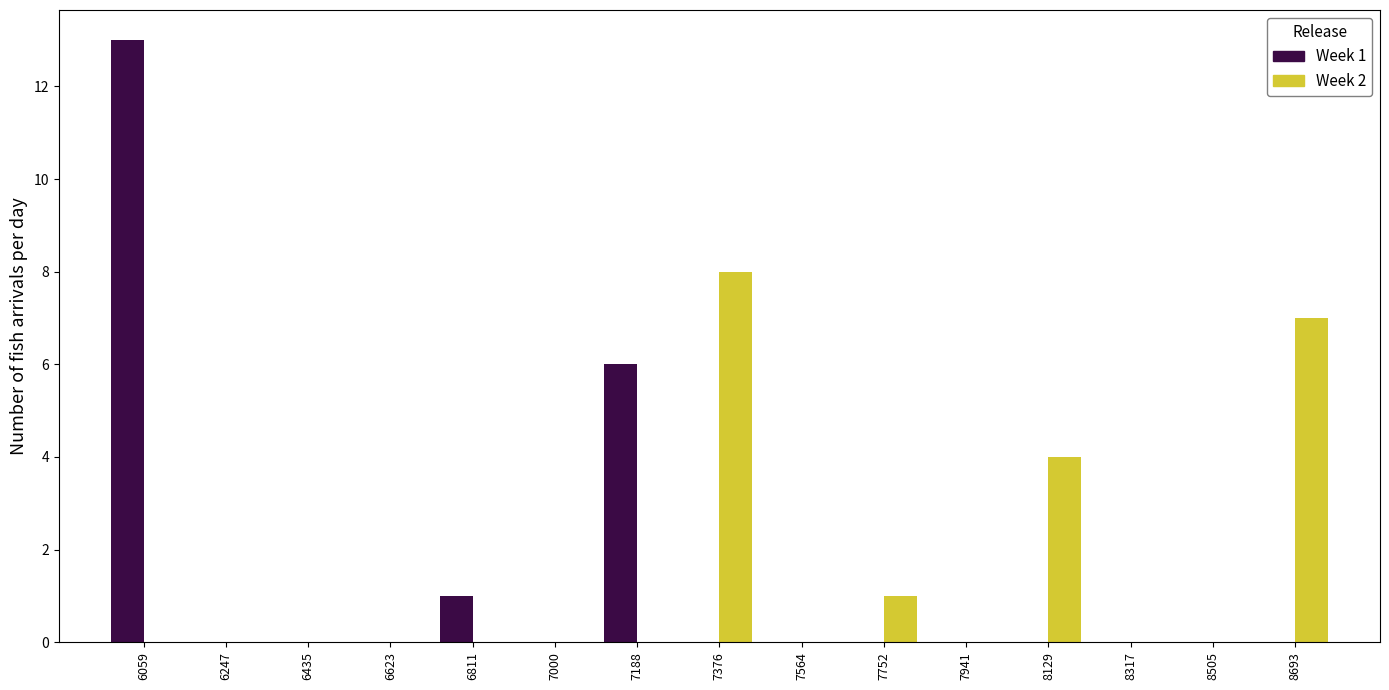

In the Week 2 series, which range on the x-axis has the tallest bar?

7280 to 7480